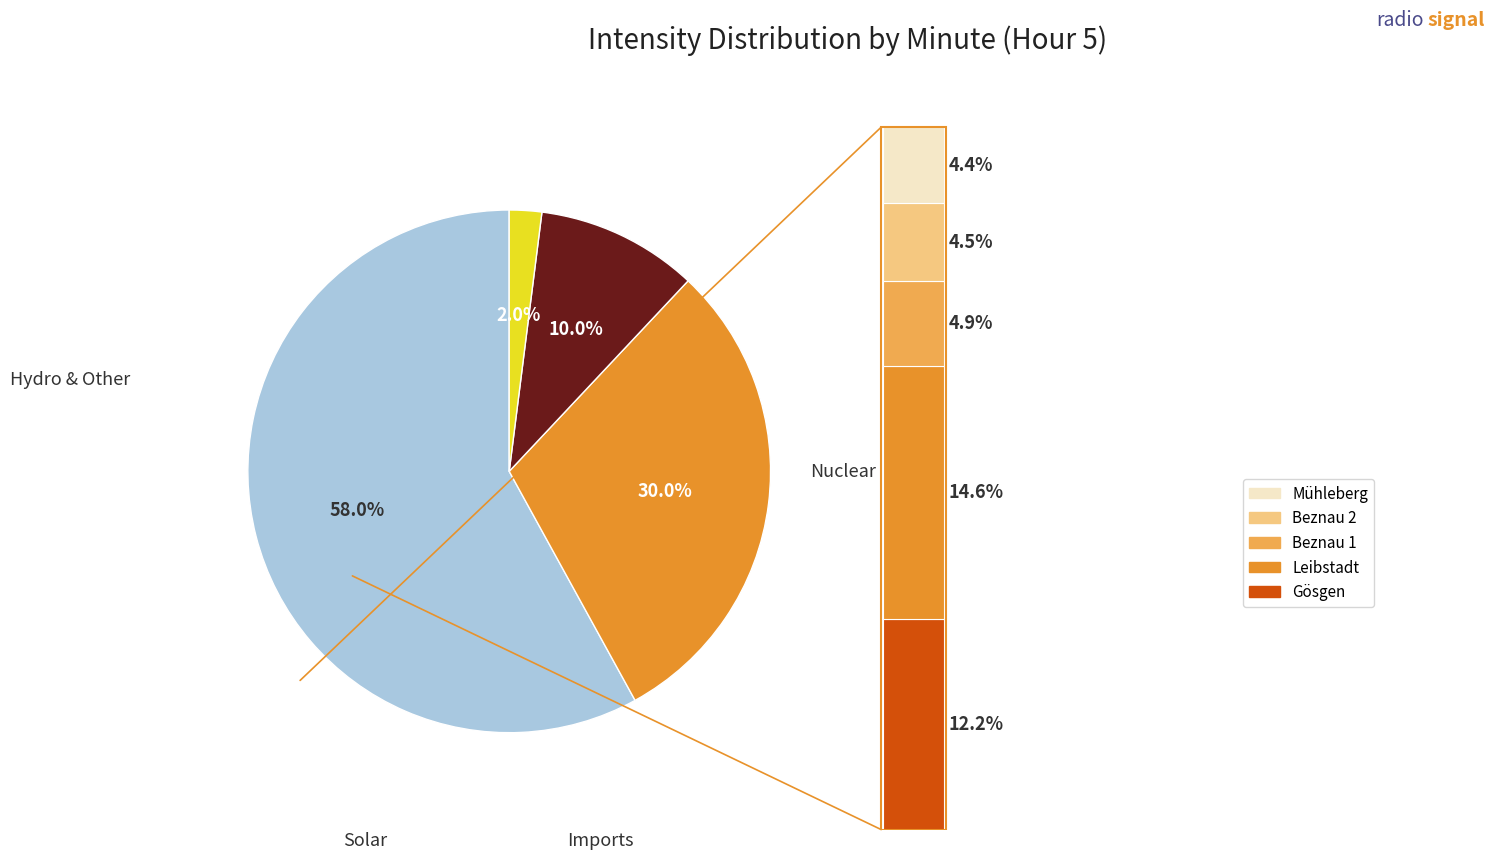

To the nearest percent, what portion does Minute 3 represent?

58%